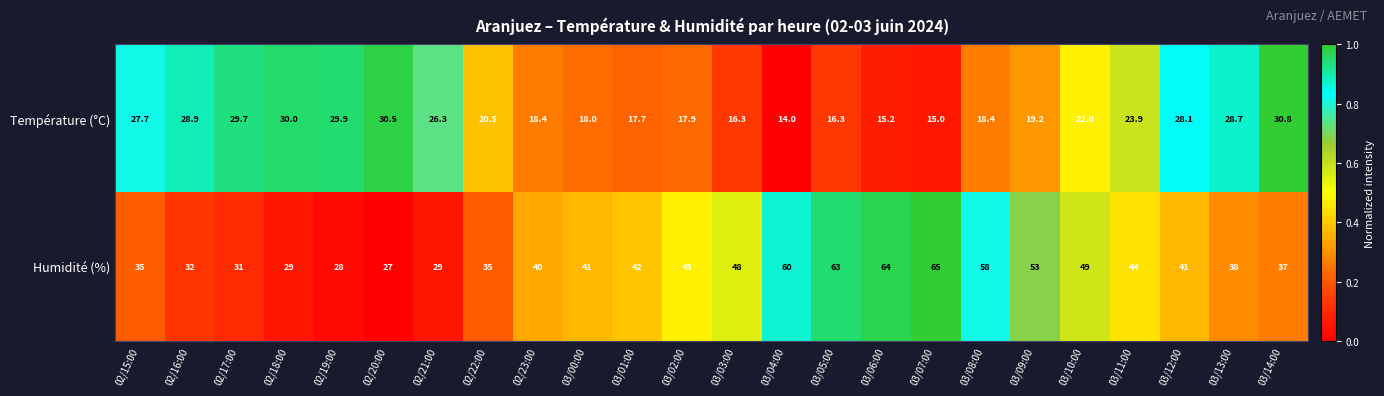

Which series changed the most between 02/22:00 and 03/07:00?

Humidité (%)